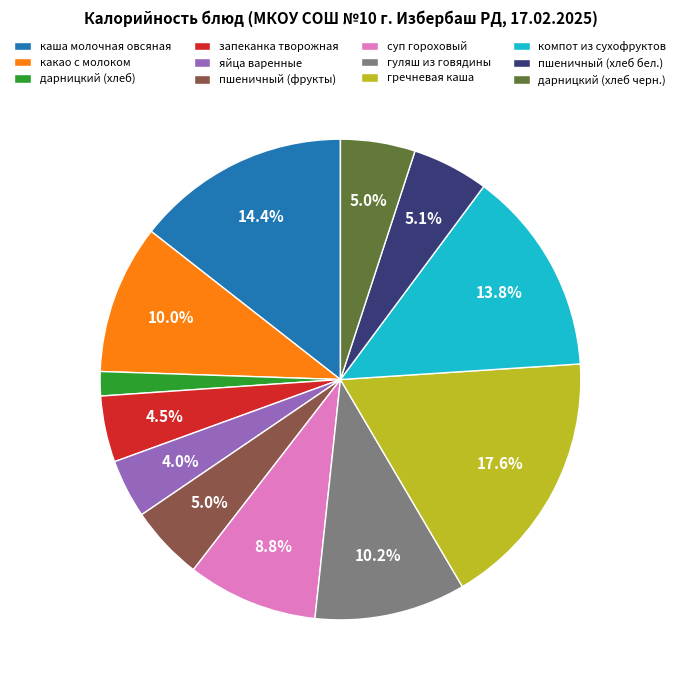

What percentage do какао с молоком and гречневая каша together represent?

27.6%